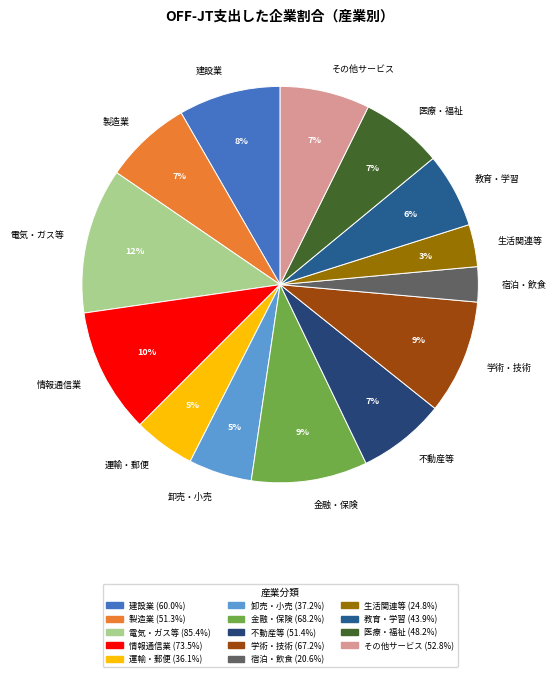

Between 卸売・小売 and 建設業, which is larger?

建設業